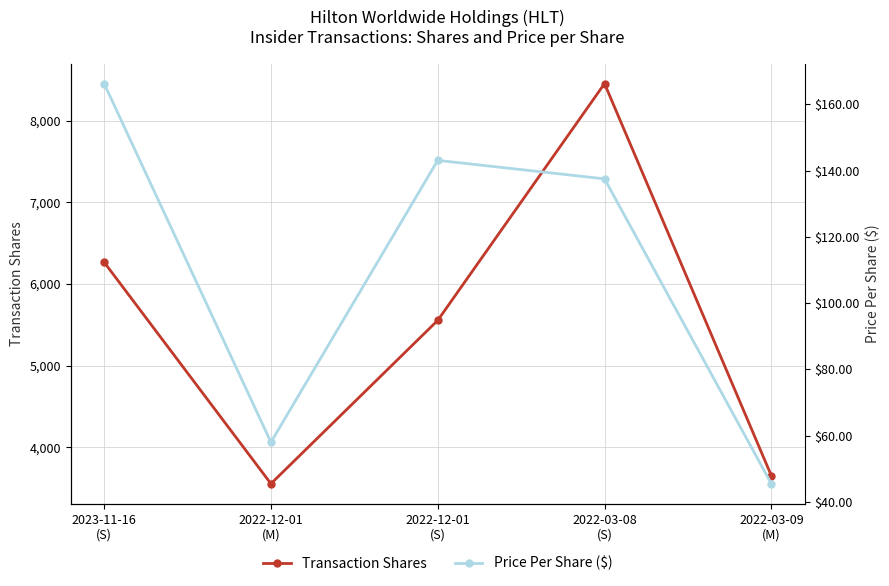

What is the value of the Price Per Share ($) point at the 3rd from the left?

143.1